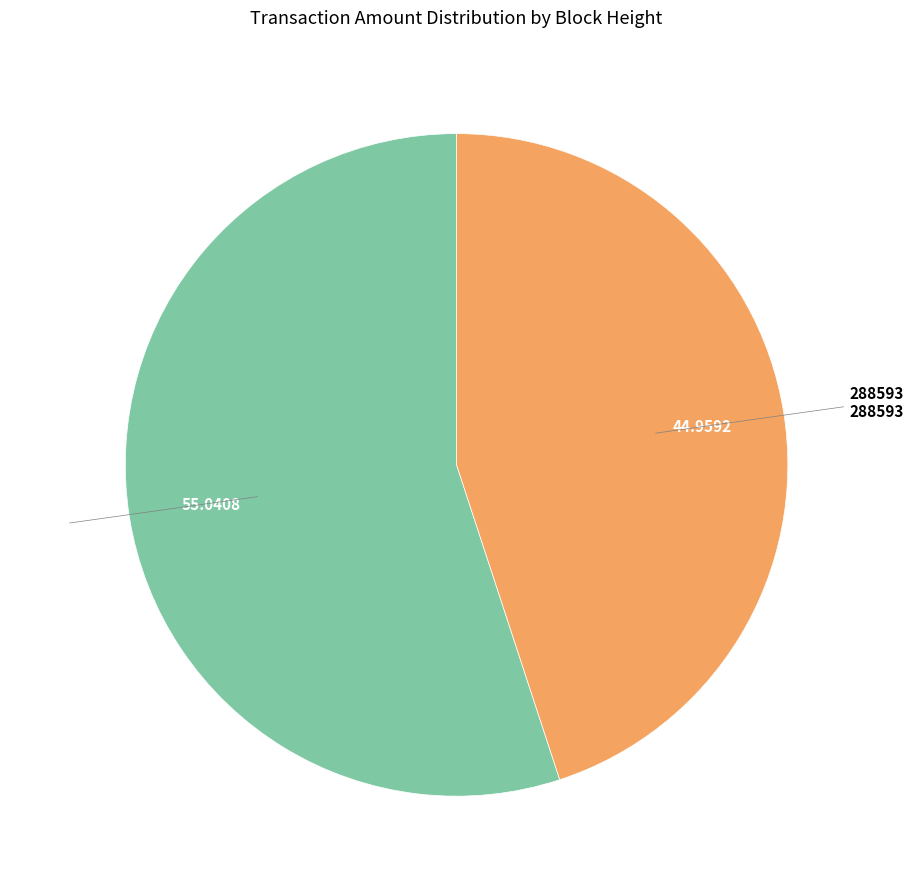

Combined, do 288593 and 353307 account for over 50%?

Yes